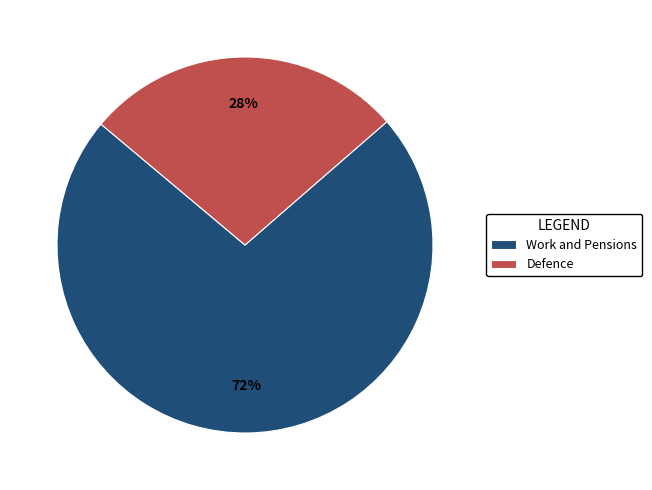

Is there any slice that represents more than half of the pie?

Yes